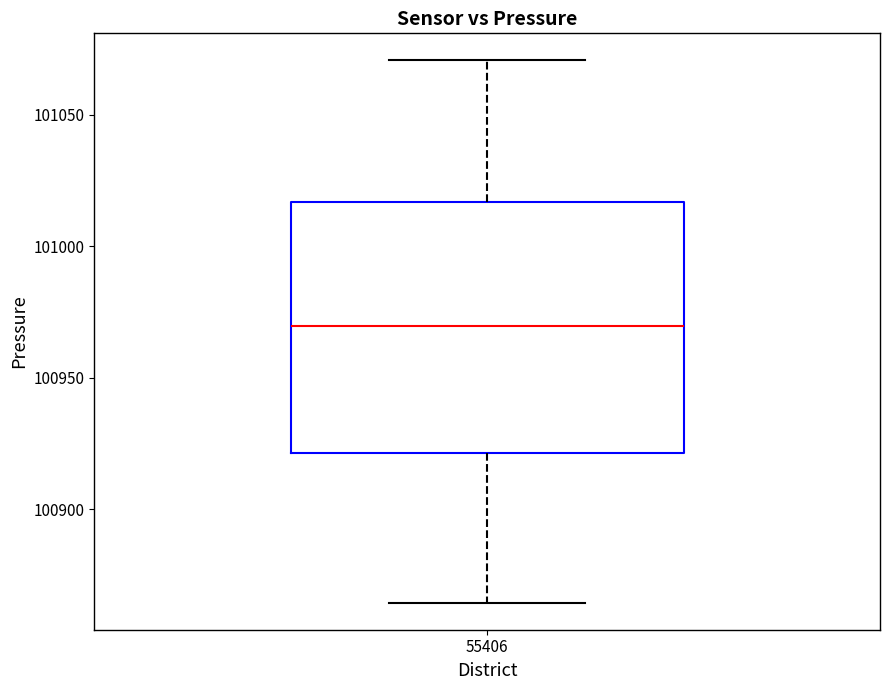

Transcribe this box plot: give where the median line is, the range the box spans, and where the two whiskers end, as read against the y-axis. The values are not printed on the chart, so give them approximately, as read against the axis.

median 100970, box 100920 to 101015, whiskers 100865 to 101070